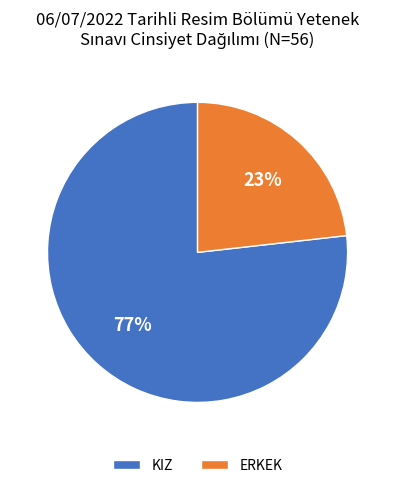

Is there a majority slice in this chart?

Yes